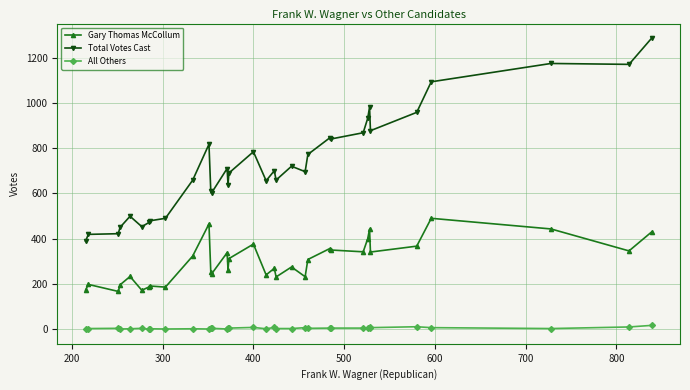

List the series in order of their peak value, lowest first.

All Others, Gary Thomas McCollum, Total Votes Cast